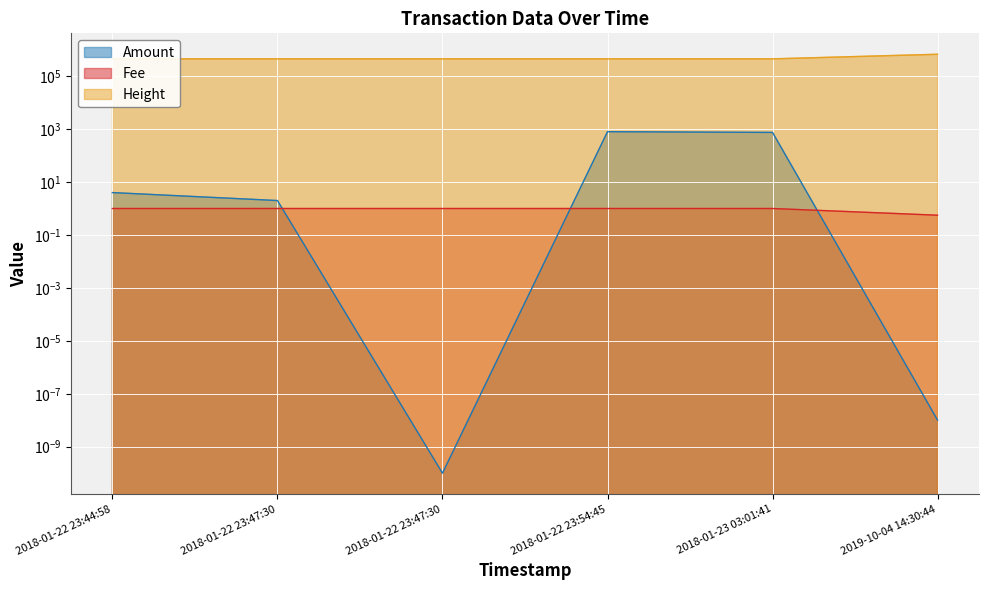

Which series ends up on top after the final intersection of Amount and Fee?

Fee